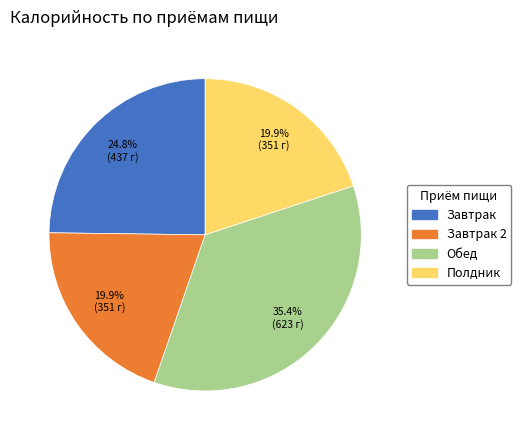

How many slices are in this pie chart?

4